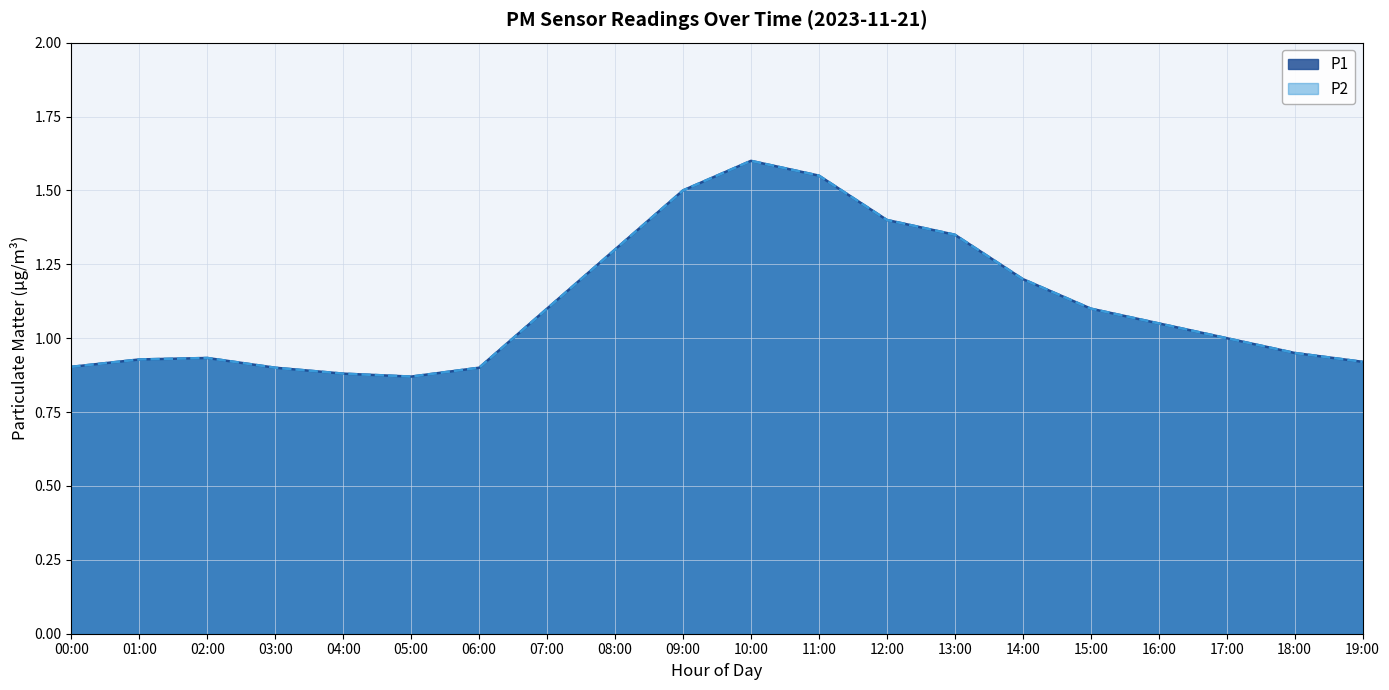

True or false: P1 and P2 cross at least once.

False